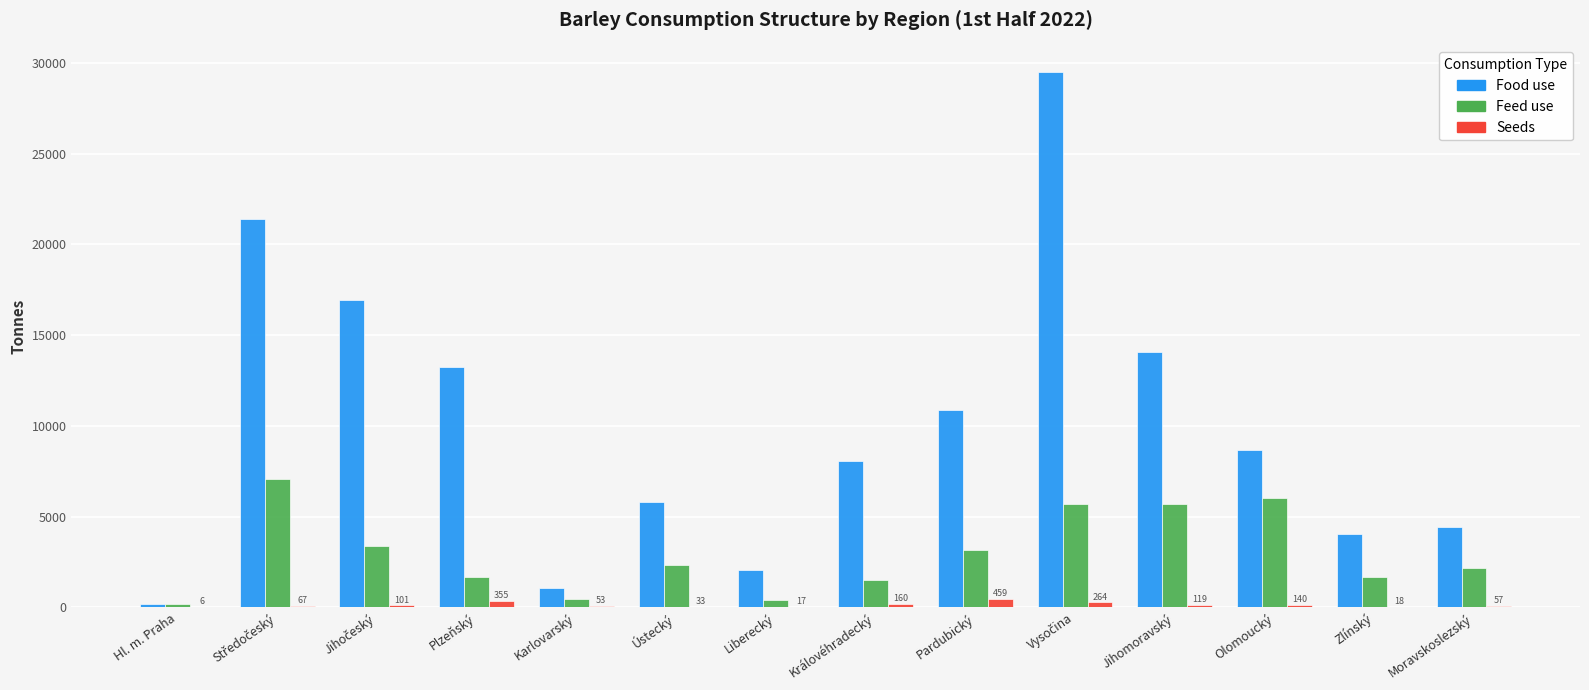

Which series has the widest spread of values?

Food use